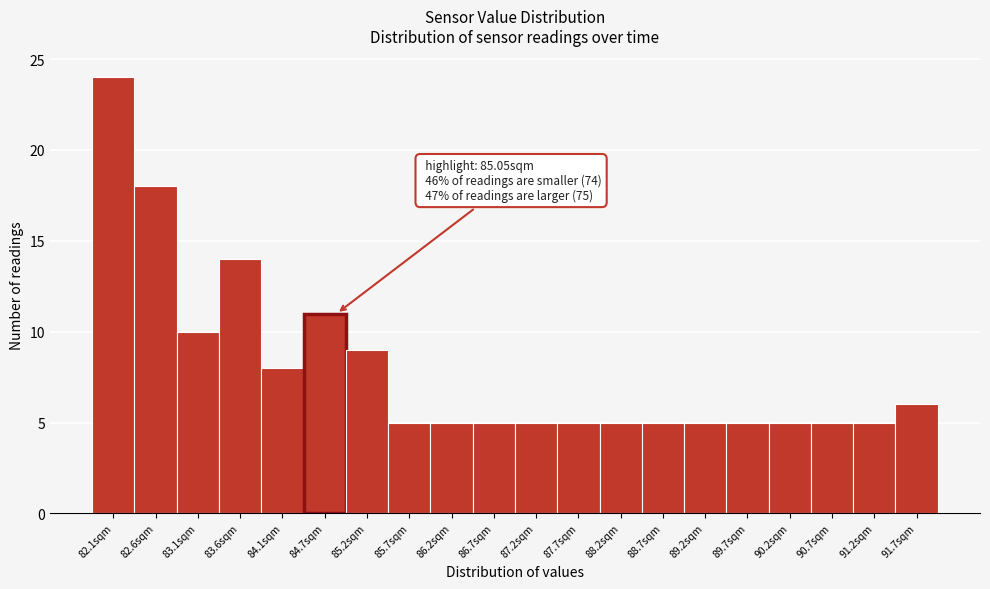

Reading right to left, extract all data points from this chart.

6	5	5	5	5	5	5	5	5	5	5	5	5	9	11	8	14	10	18	24